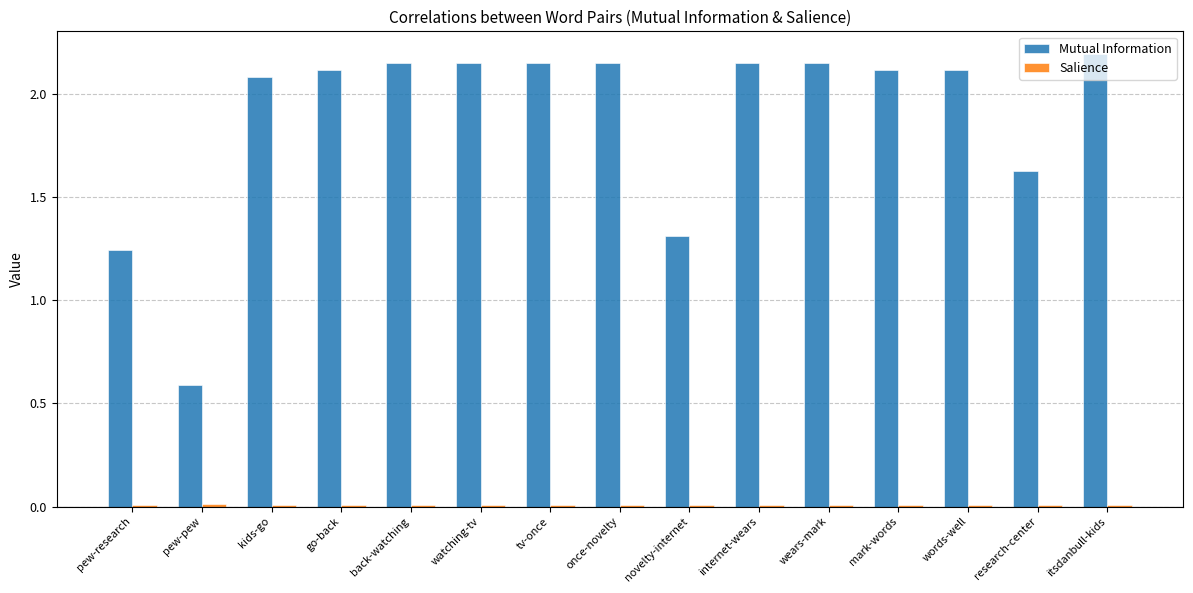

Which series has the largest total across all categories?

Mutual Information